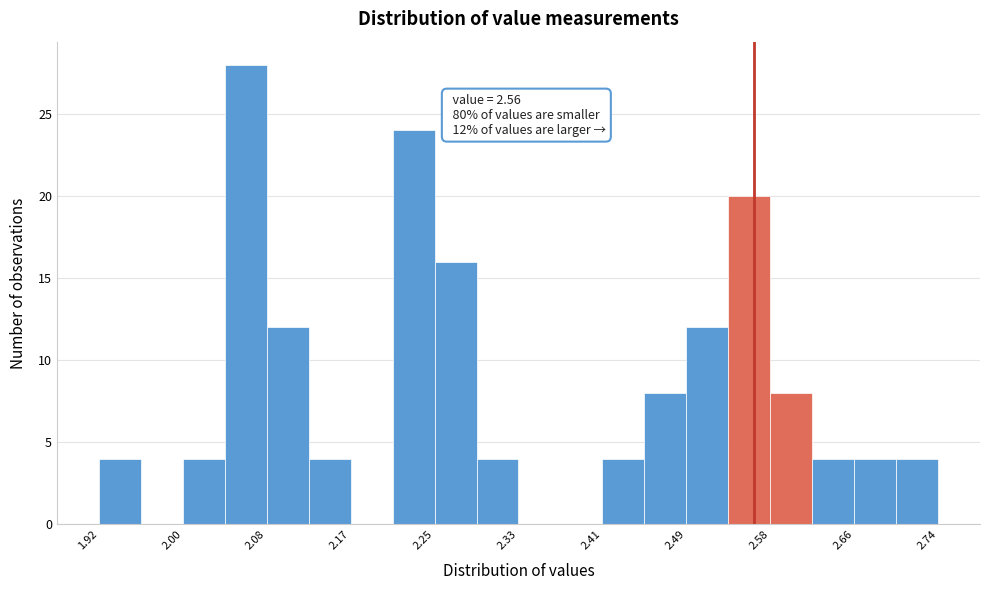

Over which range of the x-axis is the bar tallest?

2.043 to 2.084